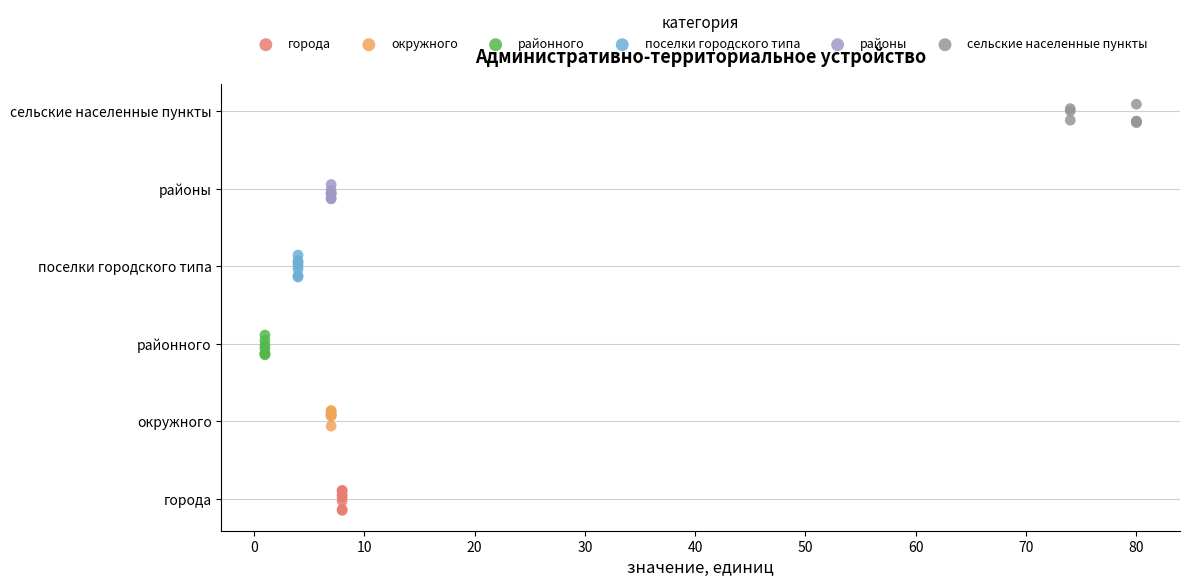

Which series reaches the minimum Y coordinate?

города